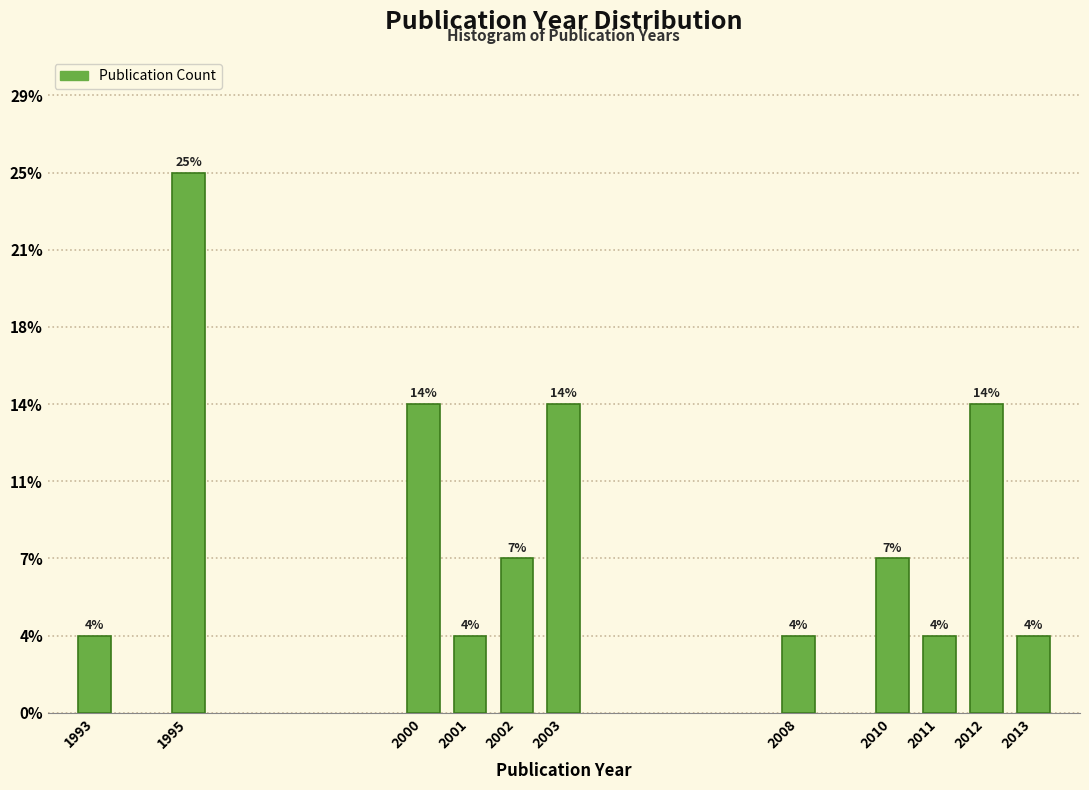

Does the chart contain any negative values?

No